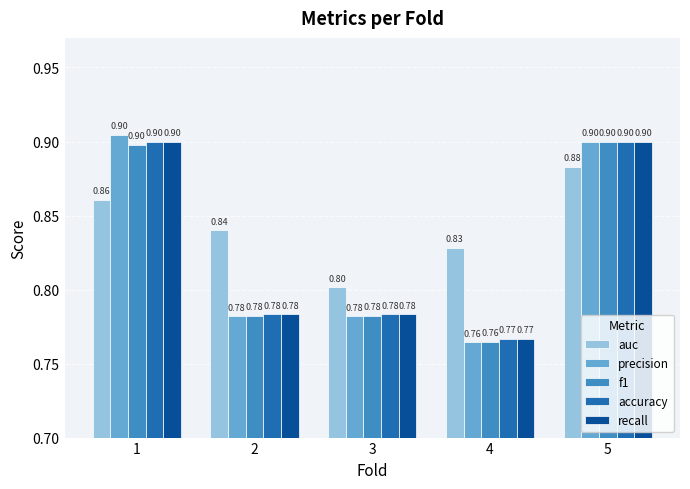

What is the minimum value for accuracy?

0.8